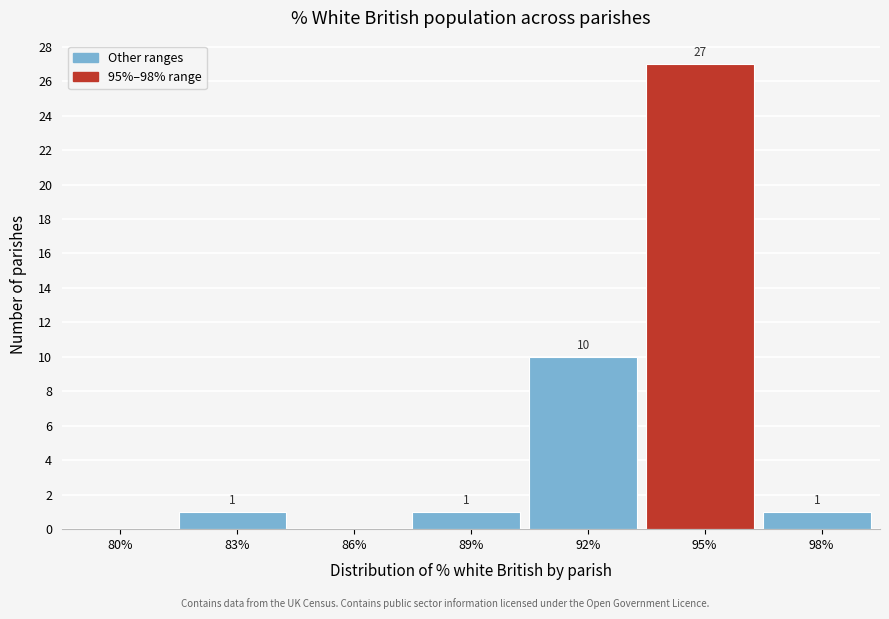

Reading right to left, transcribe all the data shown in this chart.

98%=1	95%=27	92%=10	89%=1	86%=0	83%=1	80%=0